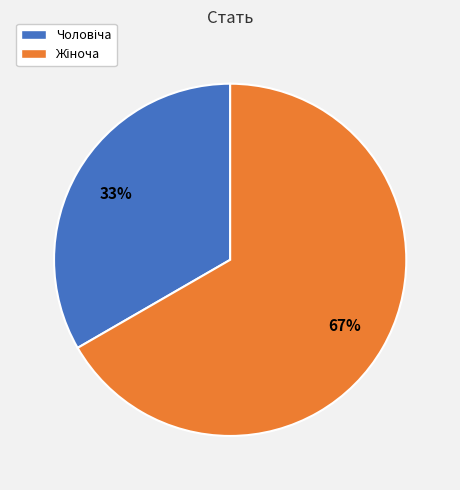

Is there any slice that represents more than half of the pie?

Yes